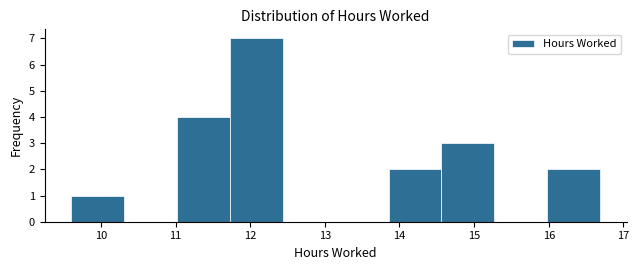

Reading left to right, list every bar in this chart as the range it spans on the x-axis followed by its height. Neither the bar edges nor the heights are printed on the chart, so give them approximately, as read against the axes.

9.6 to 10.3: 1
10.3 to 11.0: 0
11.0 to 11.7: 4
11.7 to 12.4: 7
12.4 to 13.1: 0
13.1 to 13.9: 0
13.9 to 14.6: 2
14.6 to 15.3: 3
15.3 to 16.0: 0
16.0 to 16.7: 2